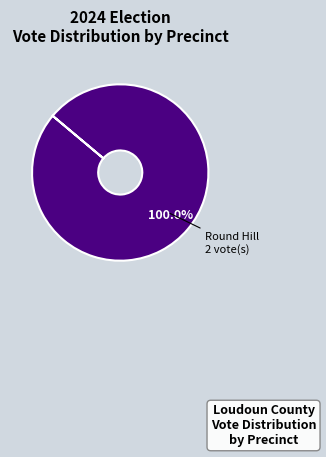

Rank the categories by value from highest to lowest.

Round Hill